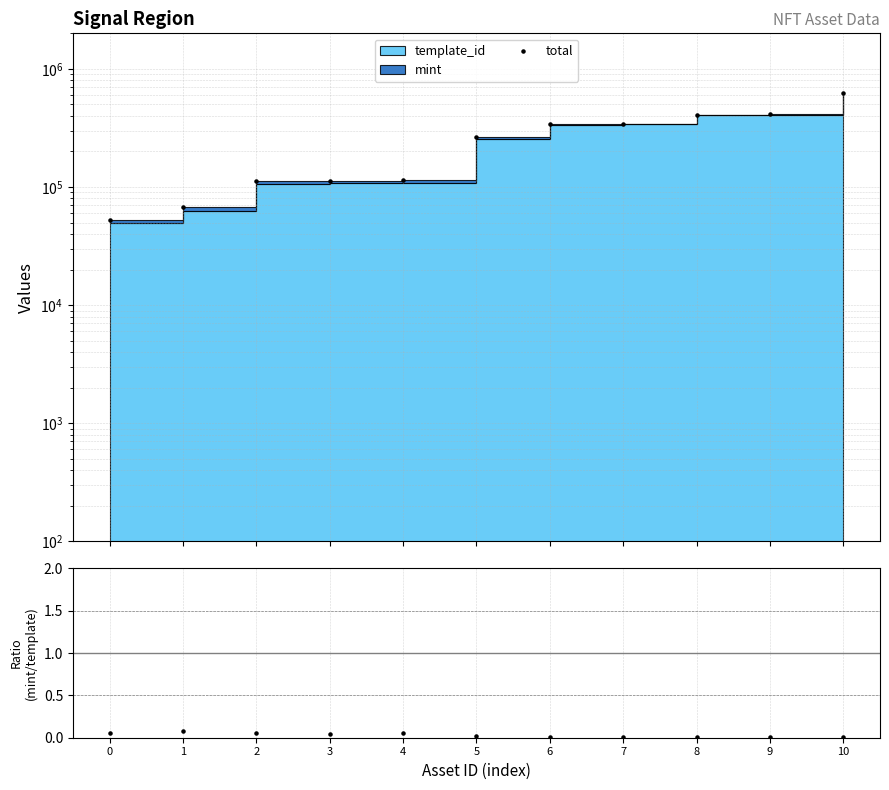

At which category is the sum across all series the highest?

10